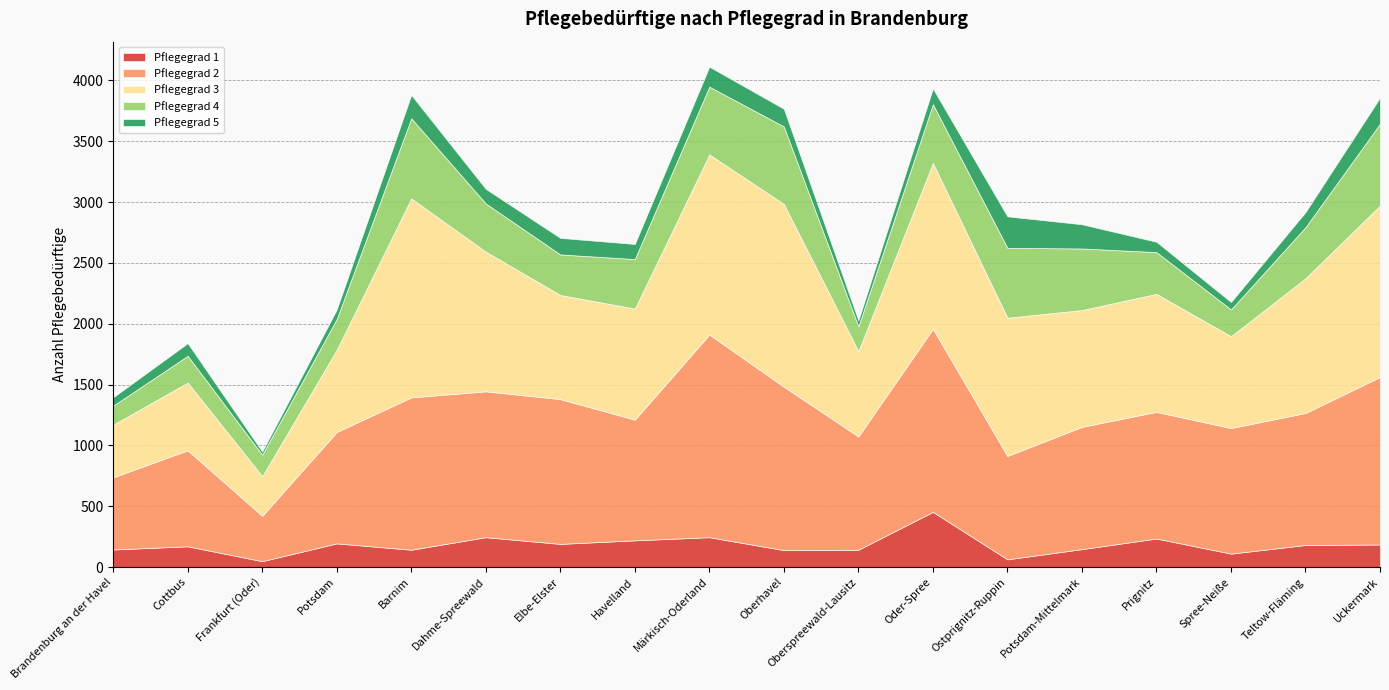

Which series has the largest range (max minus min)?

Pflegegrad 3